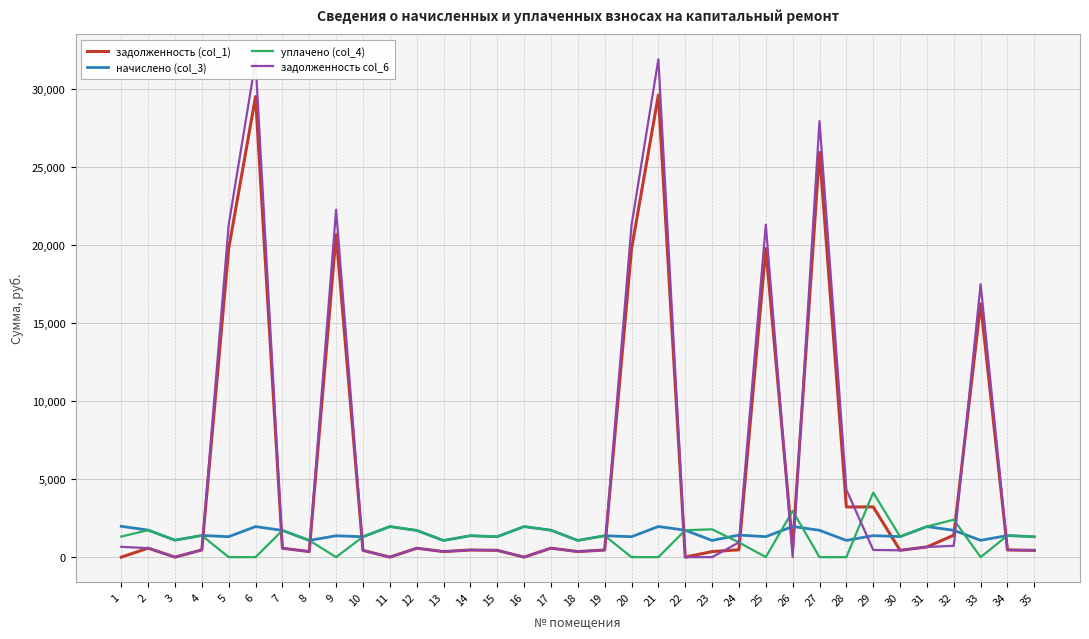

The value of задолженность (col_1) at 22 is 14096.1. True or false?

False